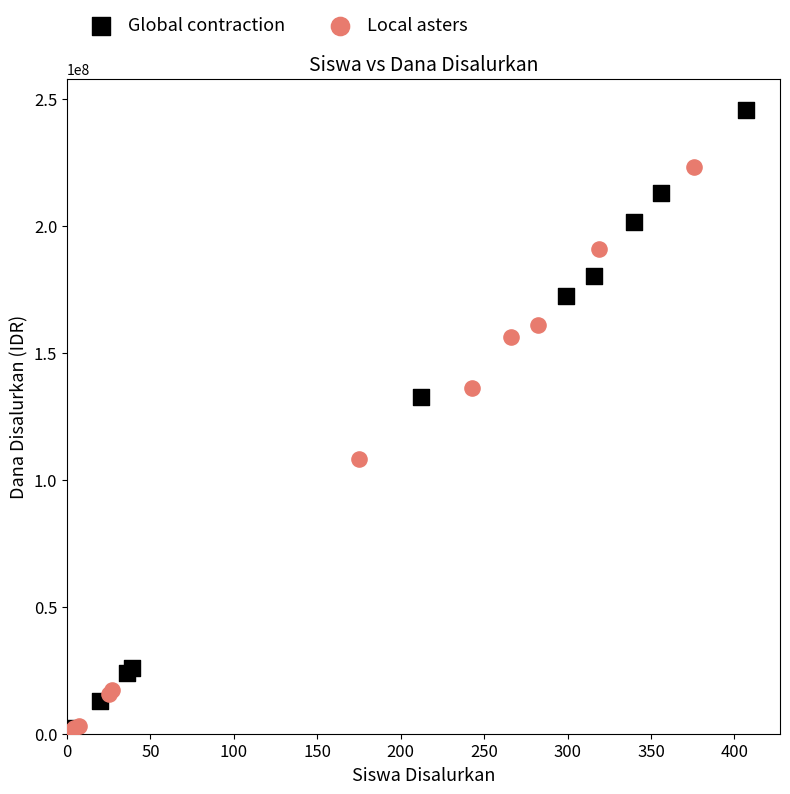

Which series has the widest spread of Y values?

Global contraction